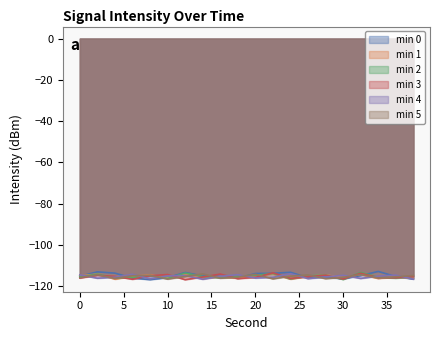

Where is the first local maximum for min 0?

2